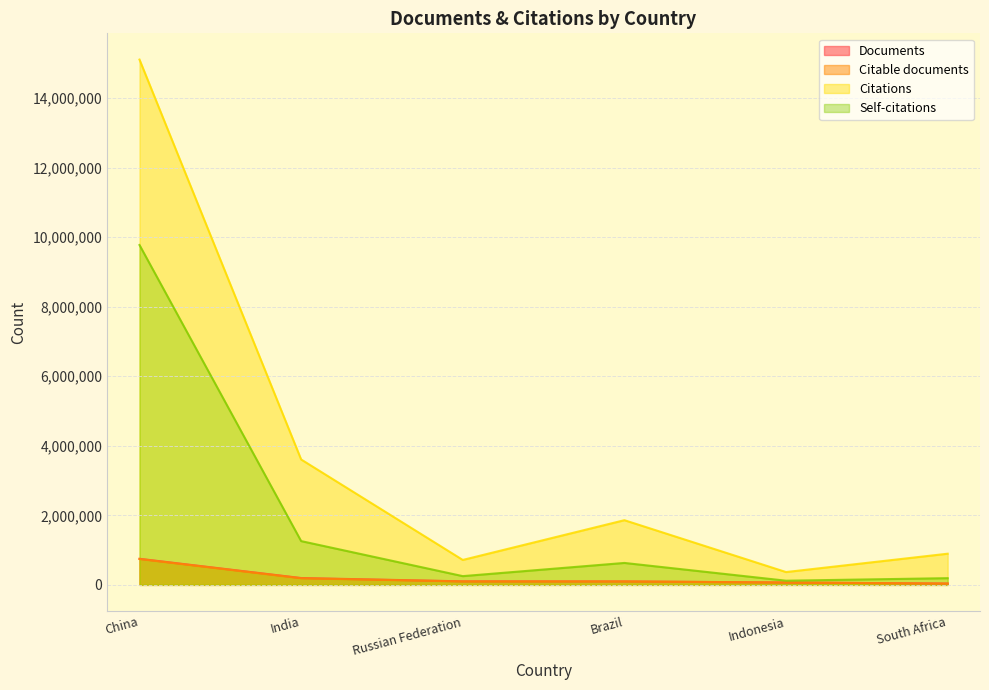

What position from the right is China?

6